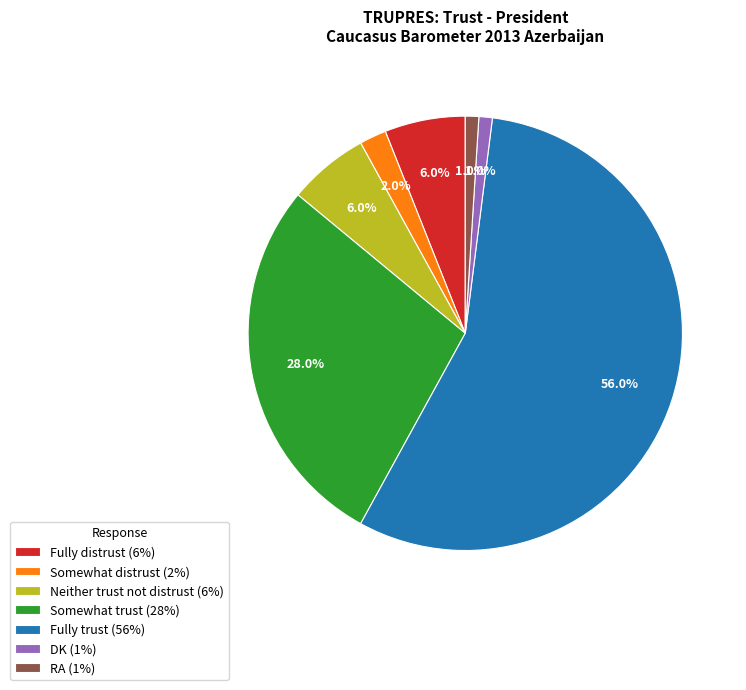

How much of the chart is everything except Somewhat distrust?

98.0%